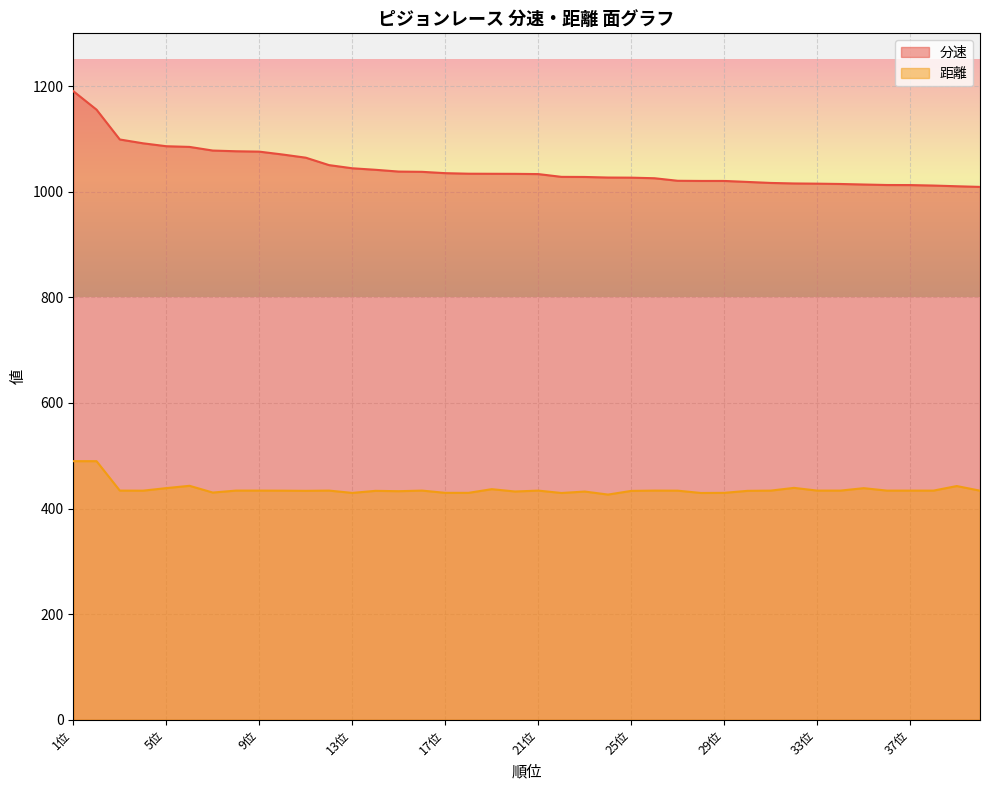

What is the difference between the 分速 values at 22位 and 7位?

49.8